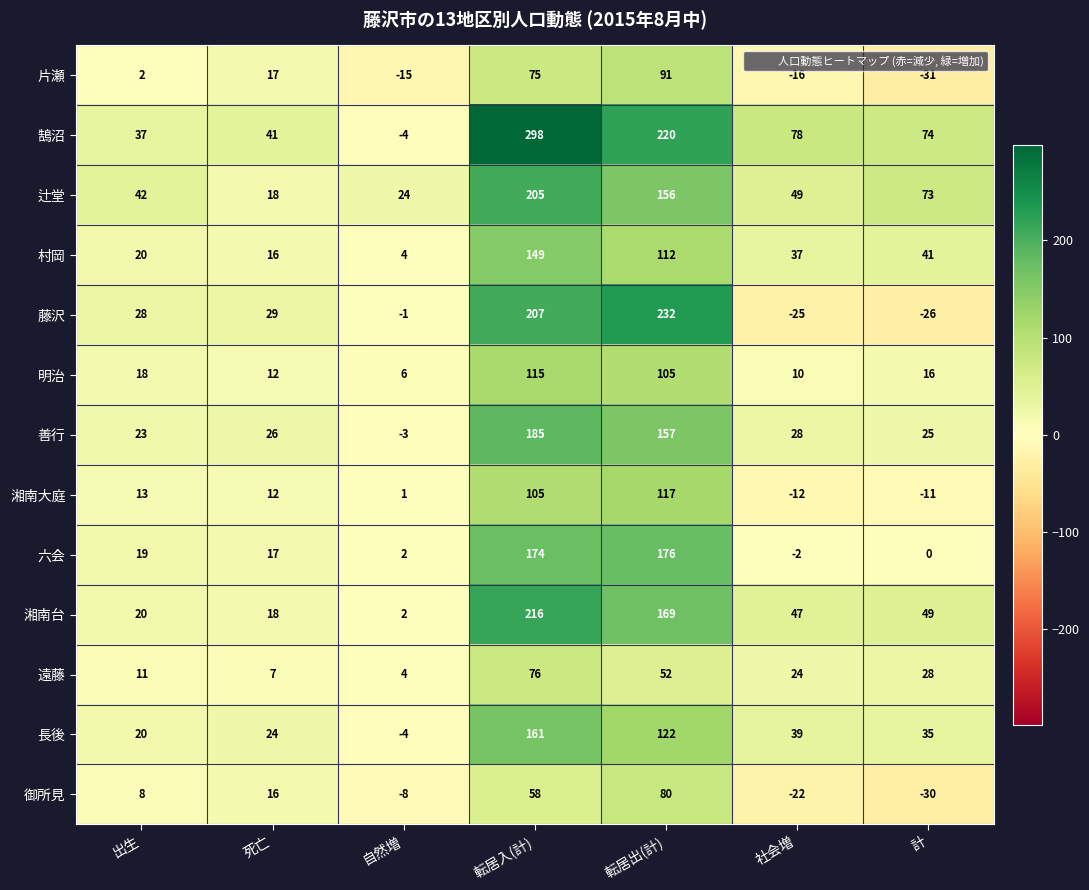

Between 社会増 and 計, which series saw the biggest shift?

辻堂